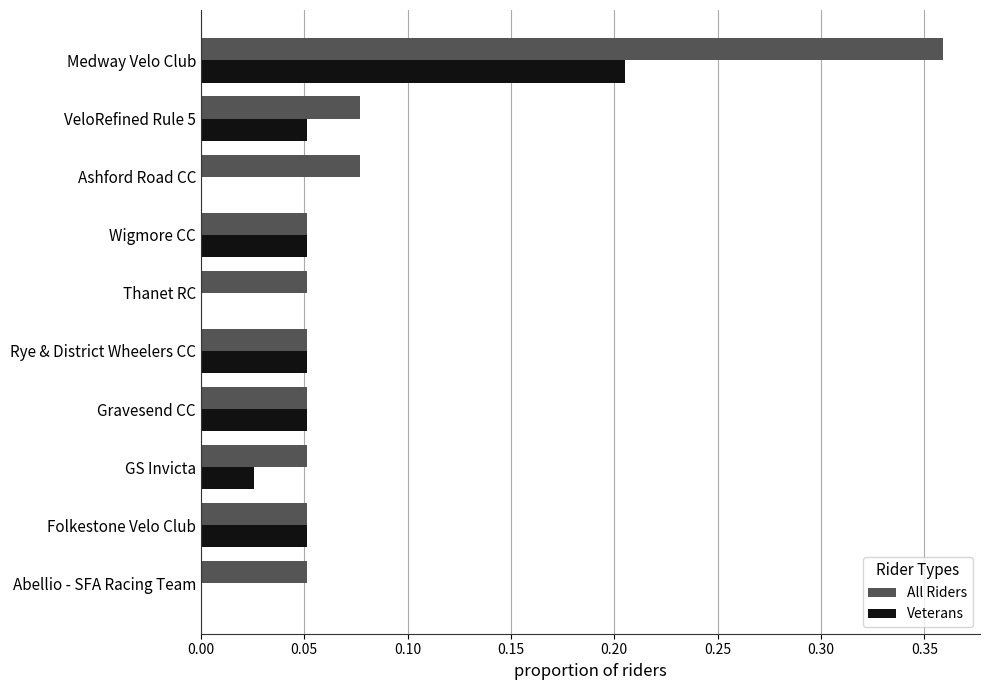

Which category has the highest value in the Veterans series?

Medway Velo Club